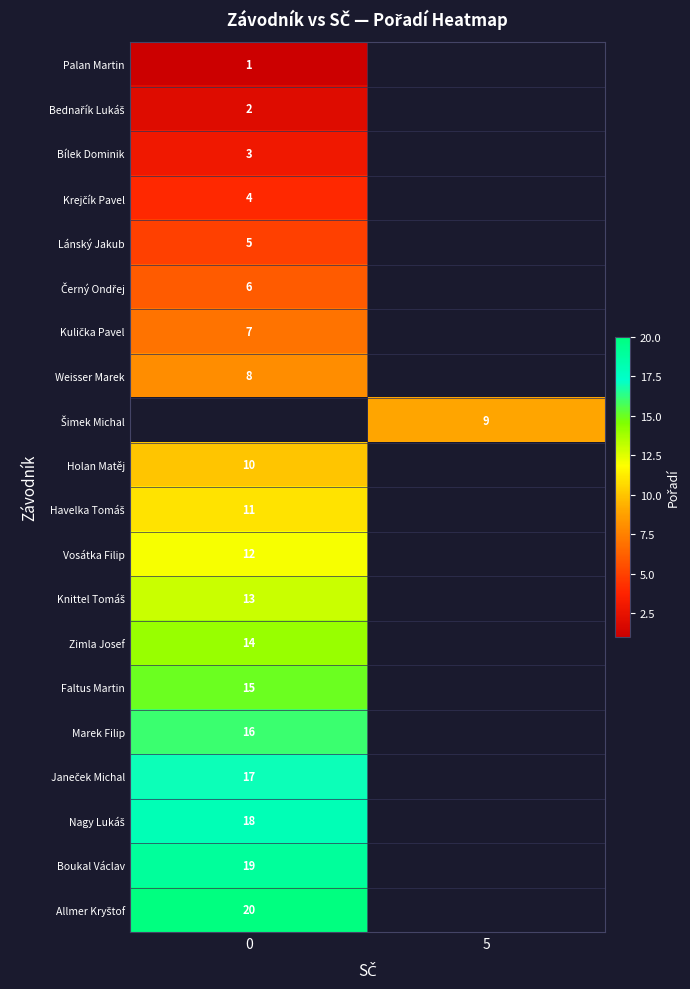

Is it true that Marek Filip equals 16 at 0?

True